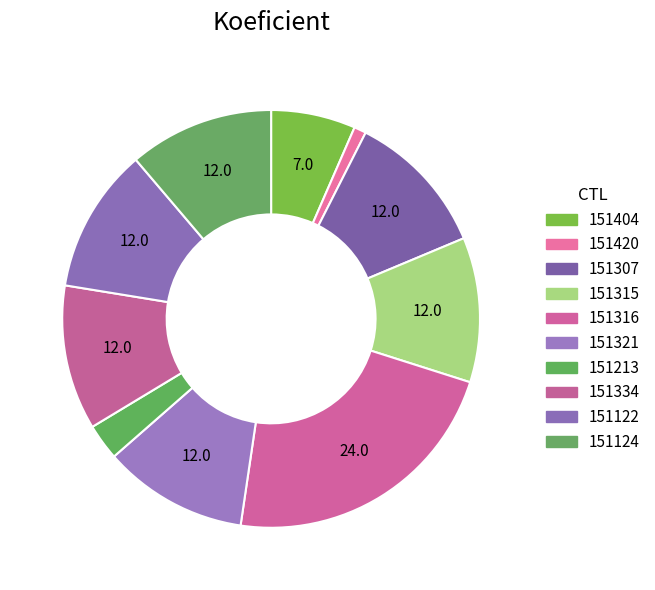

The 151124 slice represents 11% of the pie. True or false?

True